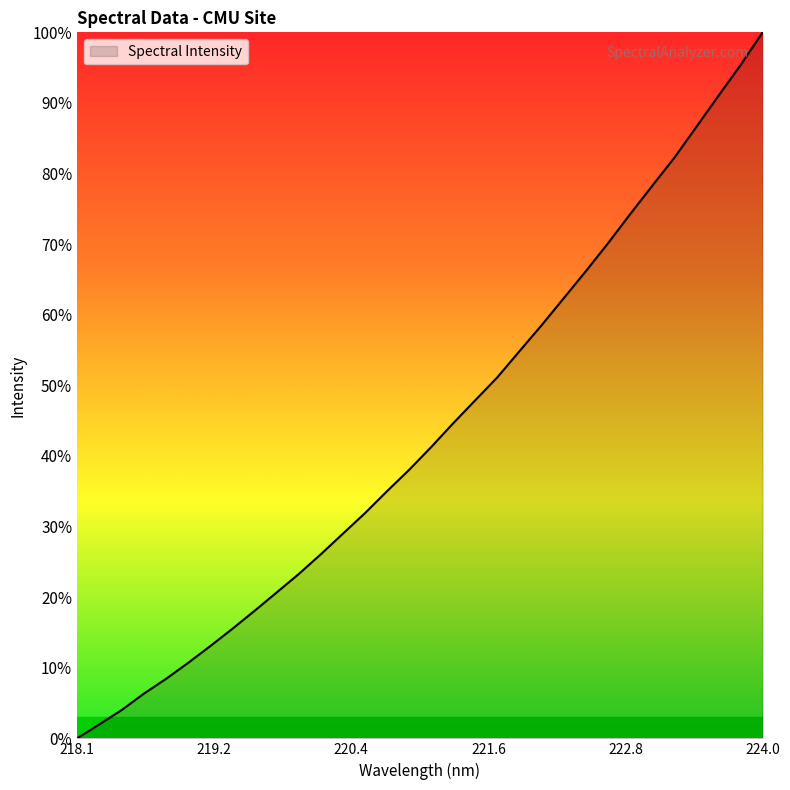

What is the greatest value displayed?

100.0